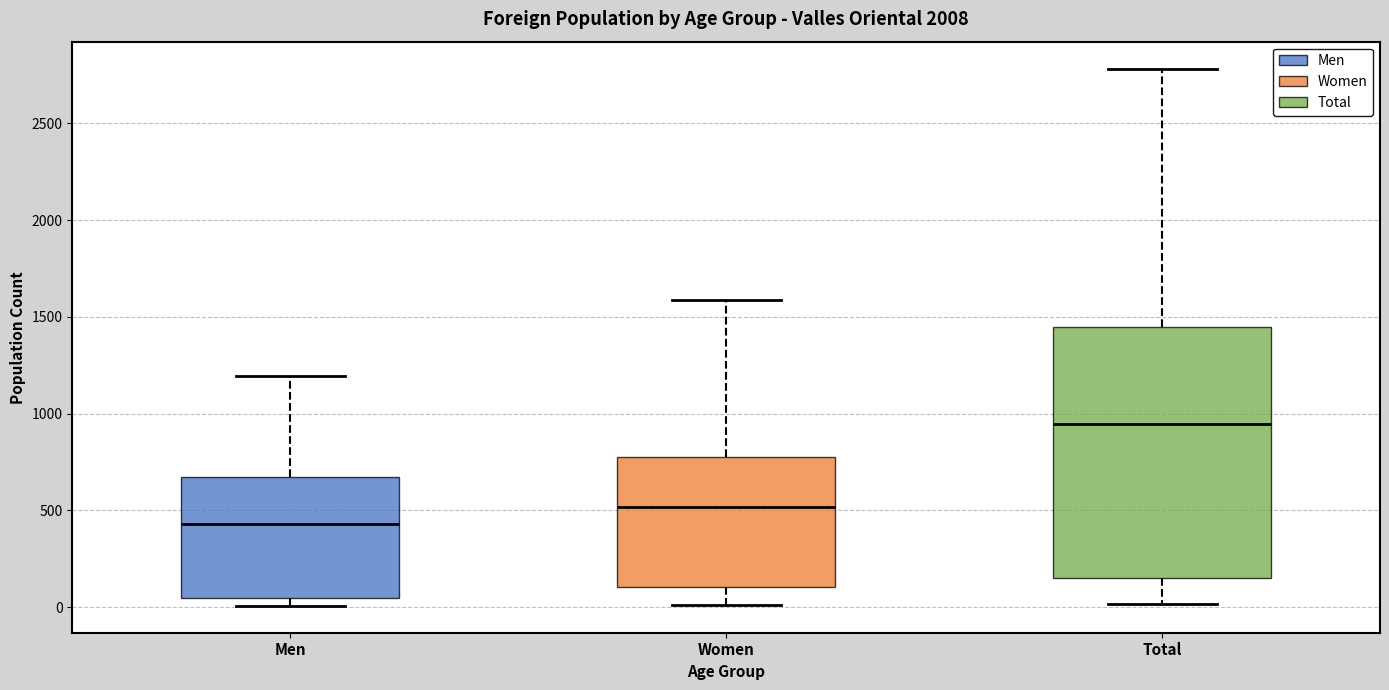

Where is the lower edge of the box for Total on the y-axis? The values are not printed on the chart, so give them approximately, as read against the axis.

150